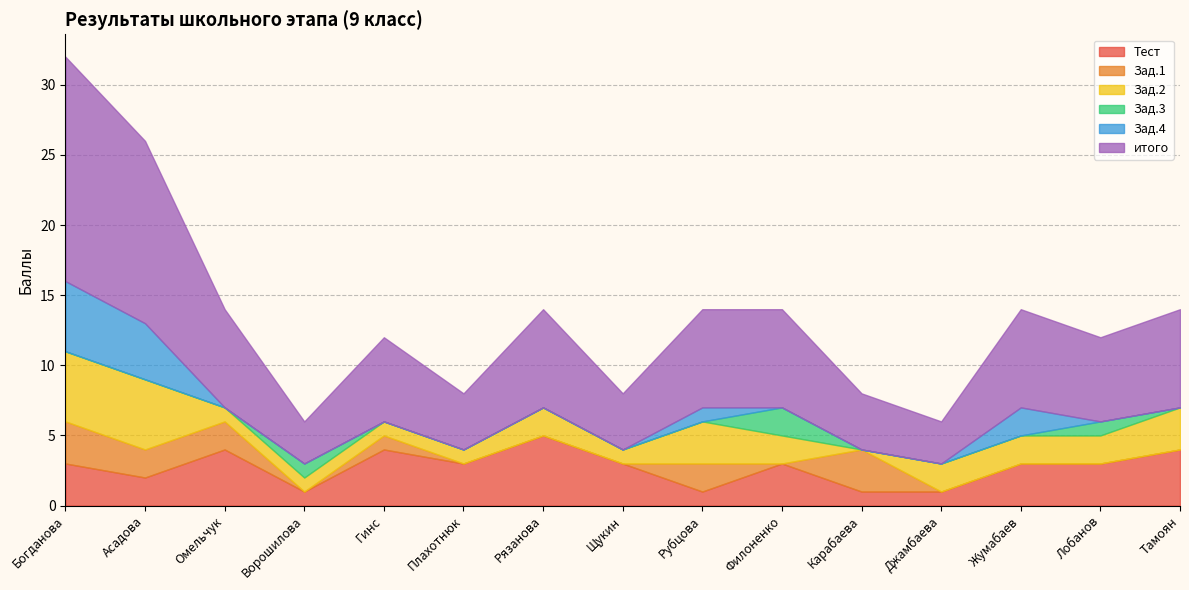

What is the label of the 3rd point from the left?

Омельчук